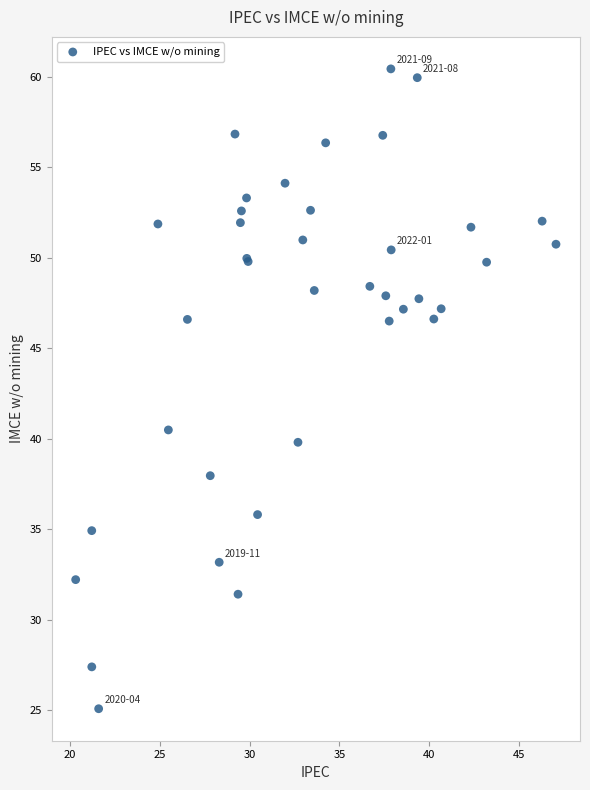

What Y value in the scatter plot is closest to 42?

40.5